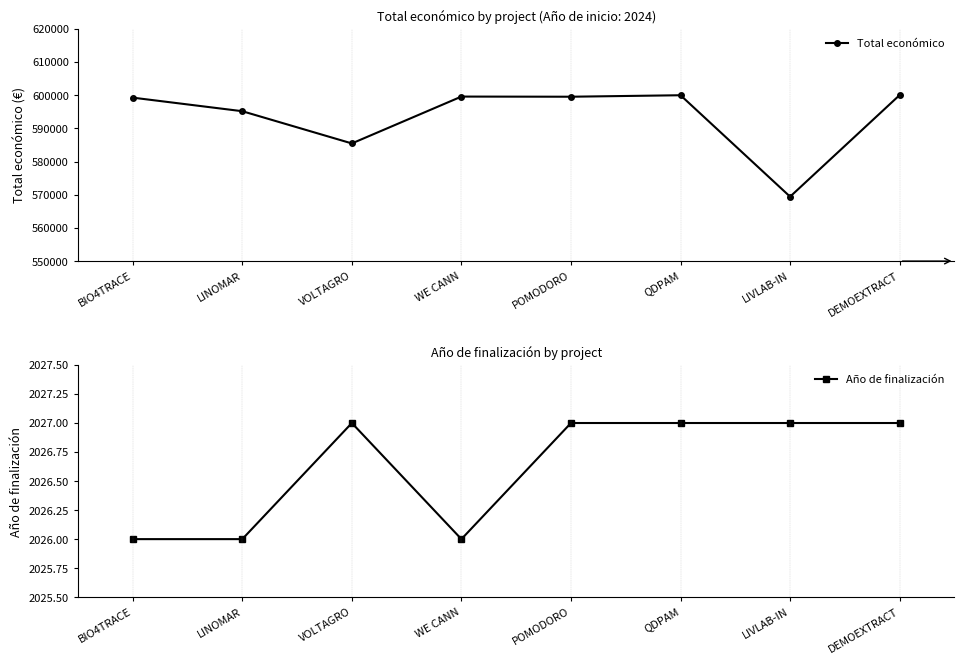

List the series in order of their overall mean, highest first.

Total económico, Año de finalización